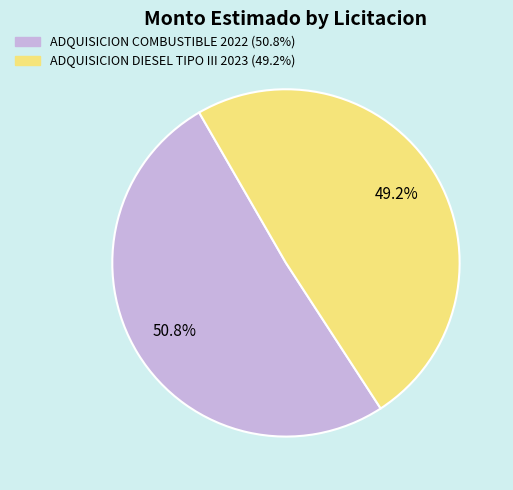

Is it true that ADQUISICION DIESEL TIPO III 2023 is 41% of the pie?

False